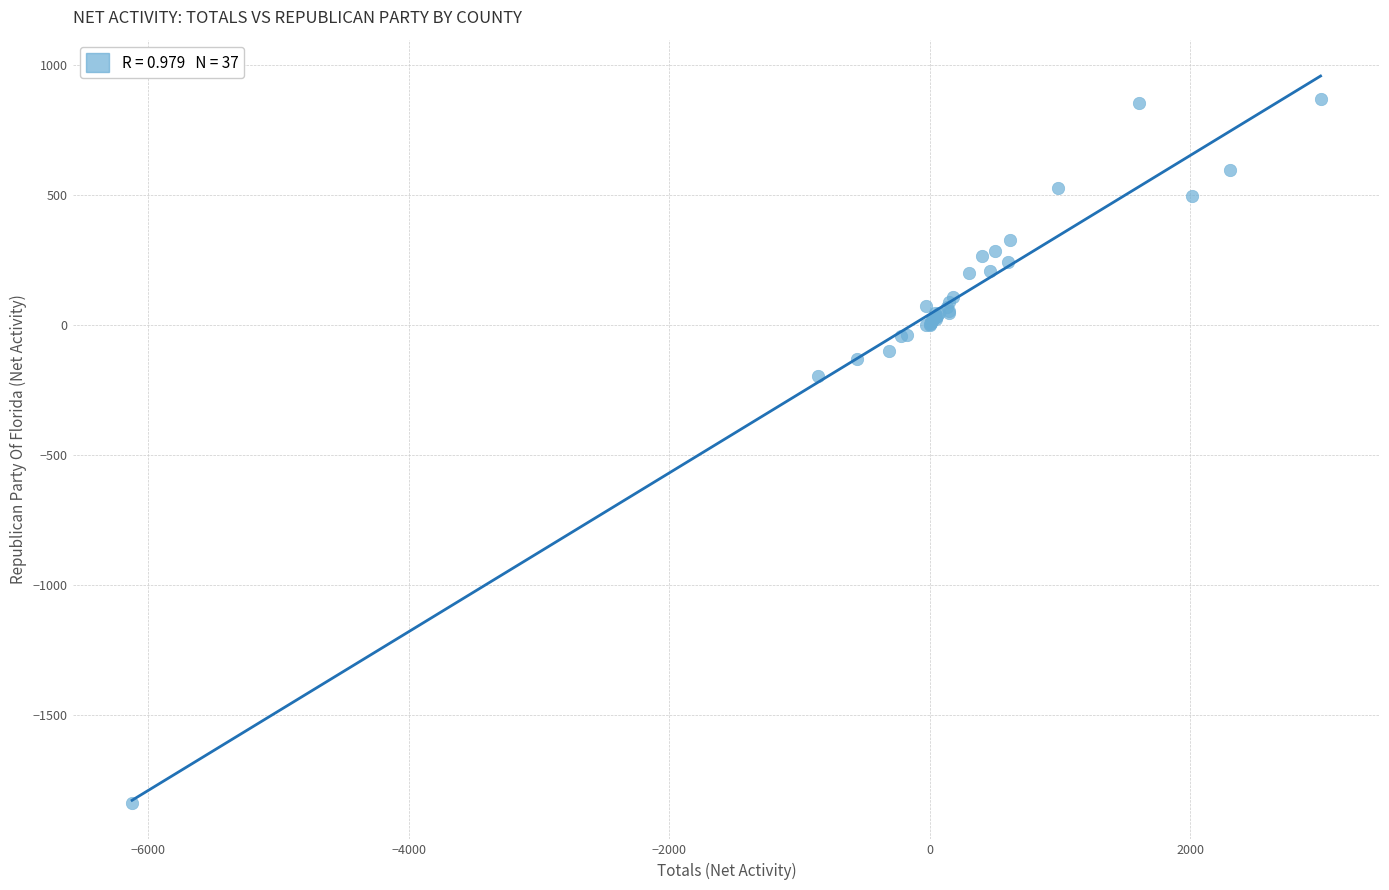

What Y value in the scatter plot is closest to -485?

-197